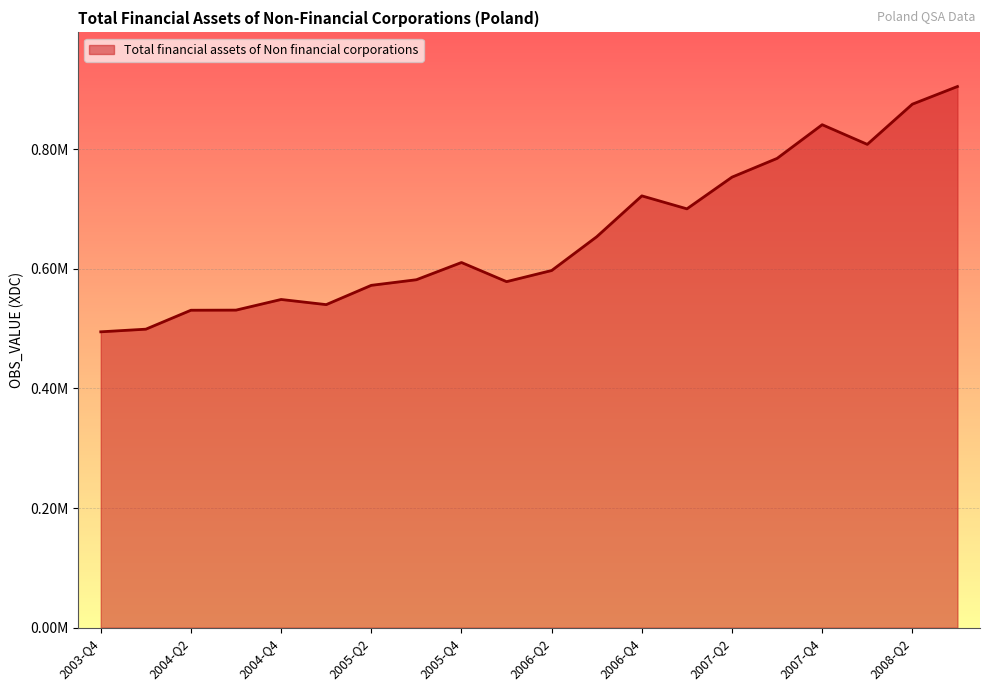

What is the maximum value shown in the chart?

904755.6